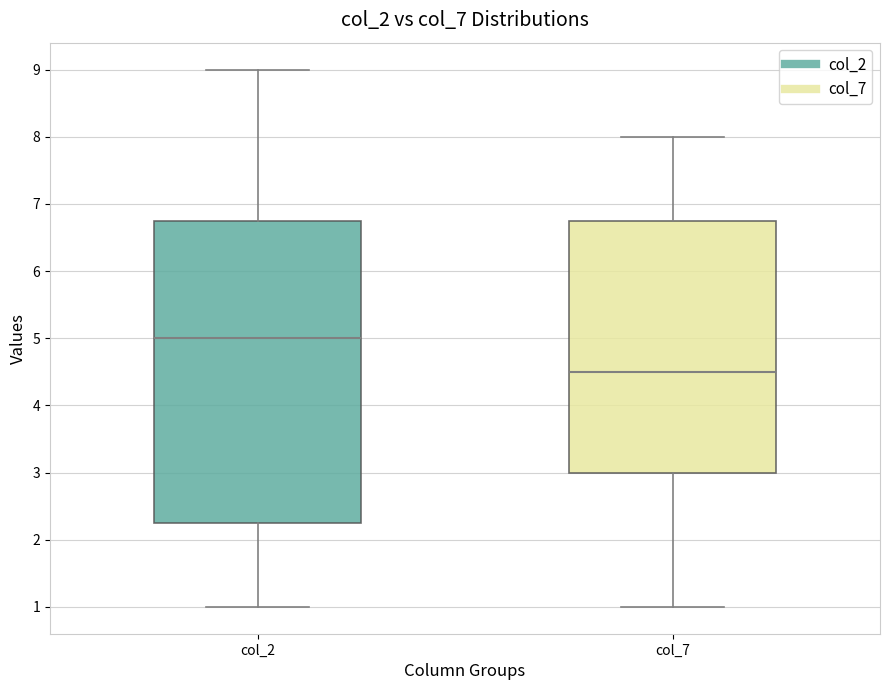

Reading left to right, transcribe this box plot: for each box, give where its median line is, the range the box spans, and where its two whiskers end, as read against the y-axis. The values are not printed on the chart, so give them approximately, as read against the axis.

col_2: median 5.0, box 2.3 to 6.8, whiskers 1.0 to 9.0
col_7: median 4.5, box 3.0 to 6.8, whiskers 1.0 to 8.0